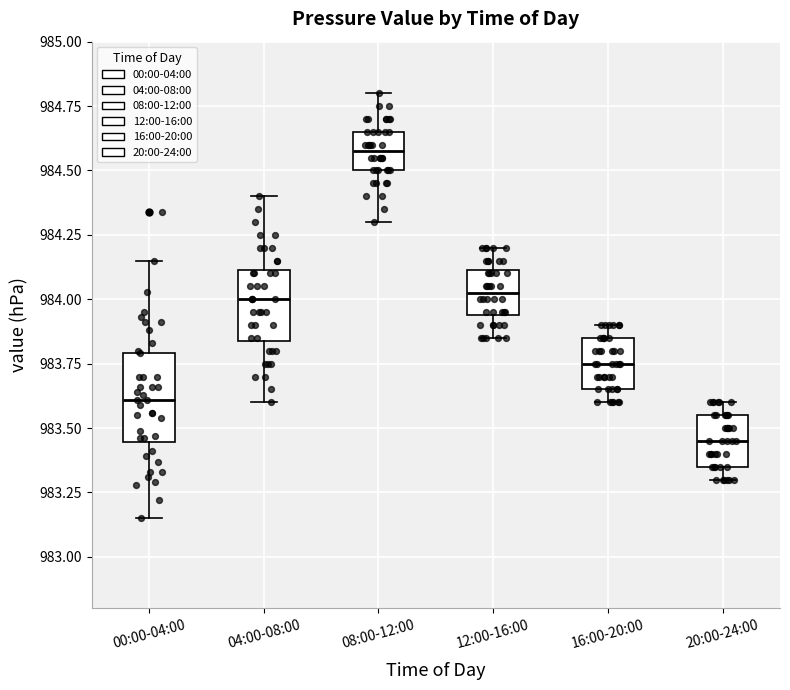

Reading left to right, read every box against the y-axis: the position of its median line, the range the box covers, and the ends of its whiskers. The values are not printed on the chart, so give them approximately, as read against the axis.

00:00-04:00: median 983.60, box 983.45 to 983.80, whiskers 983.15 to 984.15
04:00-08:00: median 984.00, box 983.85 to 984.10, whiskers 983.60 to 984.40
08:00-12:00: median 984.60, box 984.50 to 984.65, whiskers 984.30 to 984.80
12:00-16:00: median 984.05, box 983.95 to 984.10, whiskers 983.85 to 984.20
16:00-20:00: median 983.75, box 983.65 to 983.85, whiskers 983.60 to 983.90
20:00-24:00: median 983.45, box 983.35 to 983.55, whiskers 983.30 to 983.60